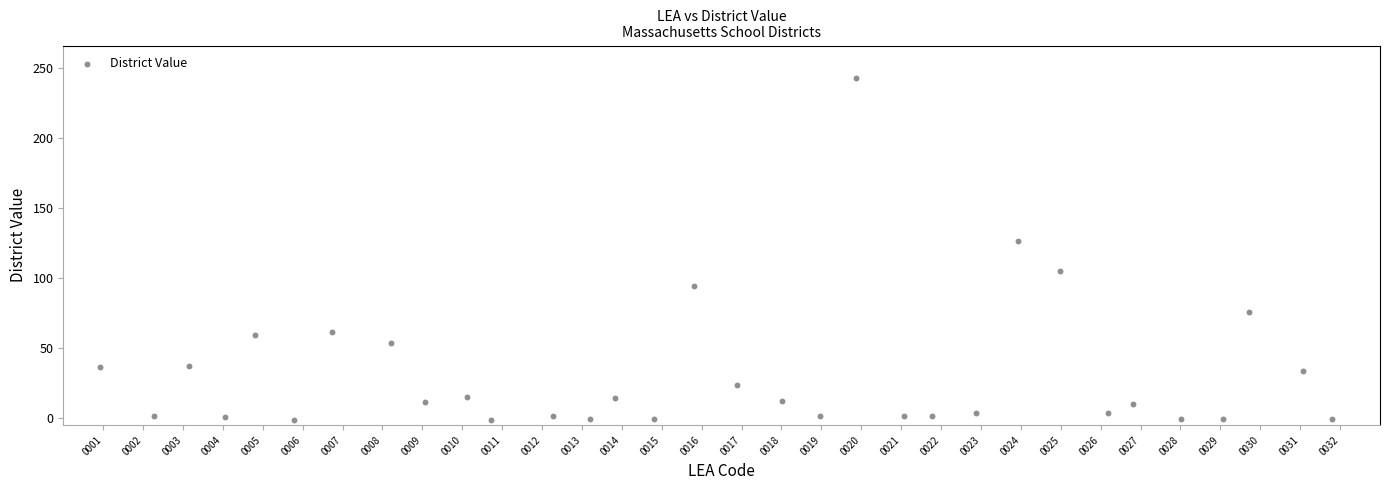

What Y value in the scatter plot is closest to 120?

126.6